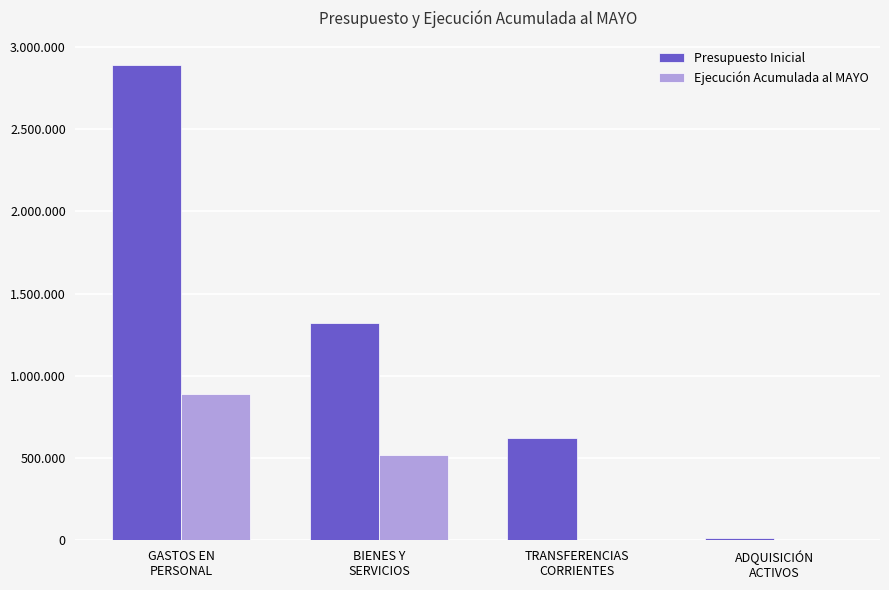

What is the average value of the Presupuesto Inicial series?

1213394